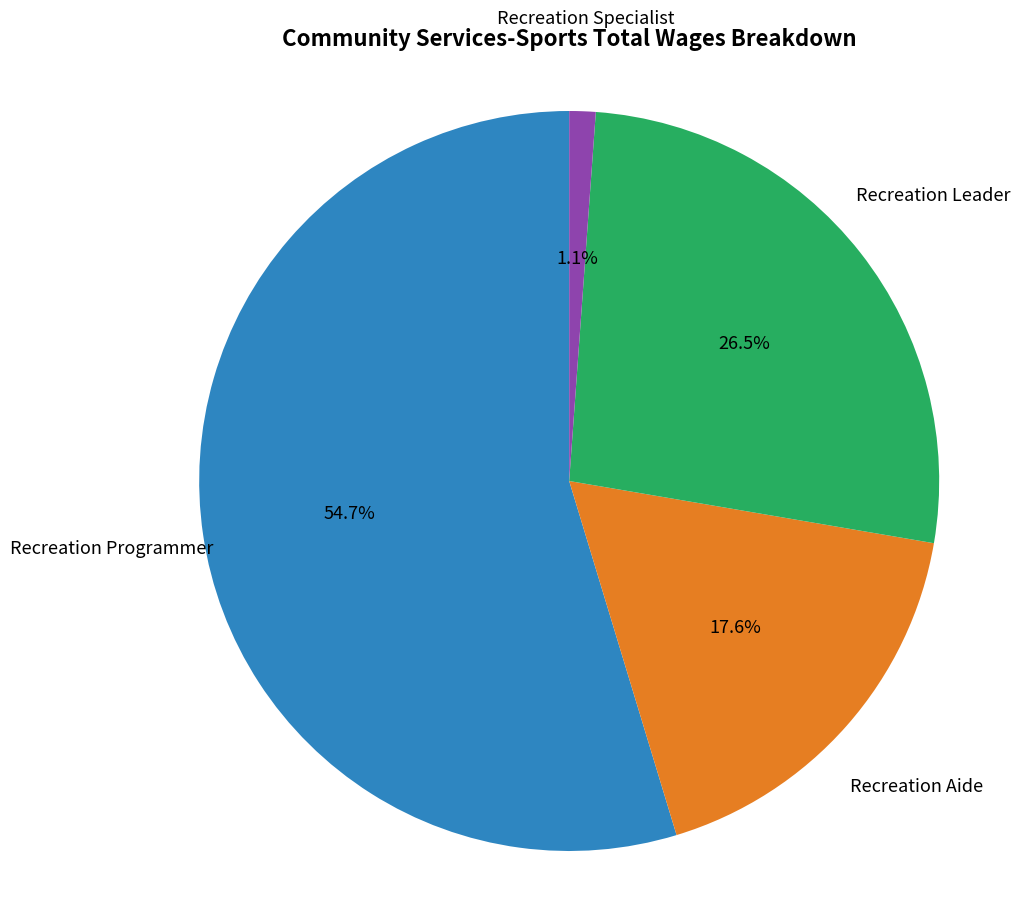

Count the number of slices in the pie.

4